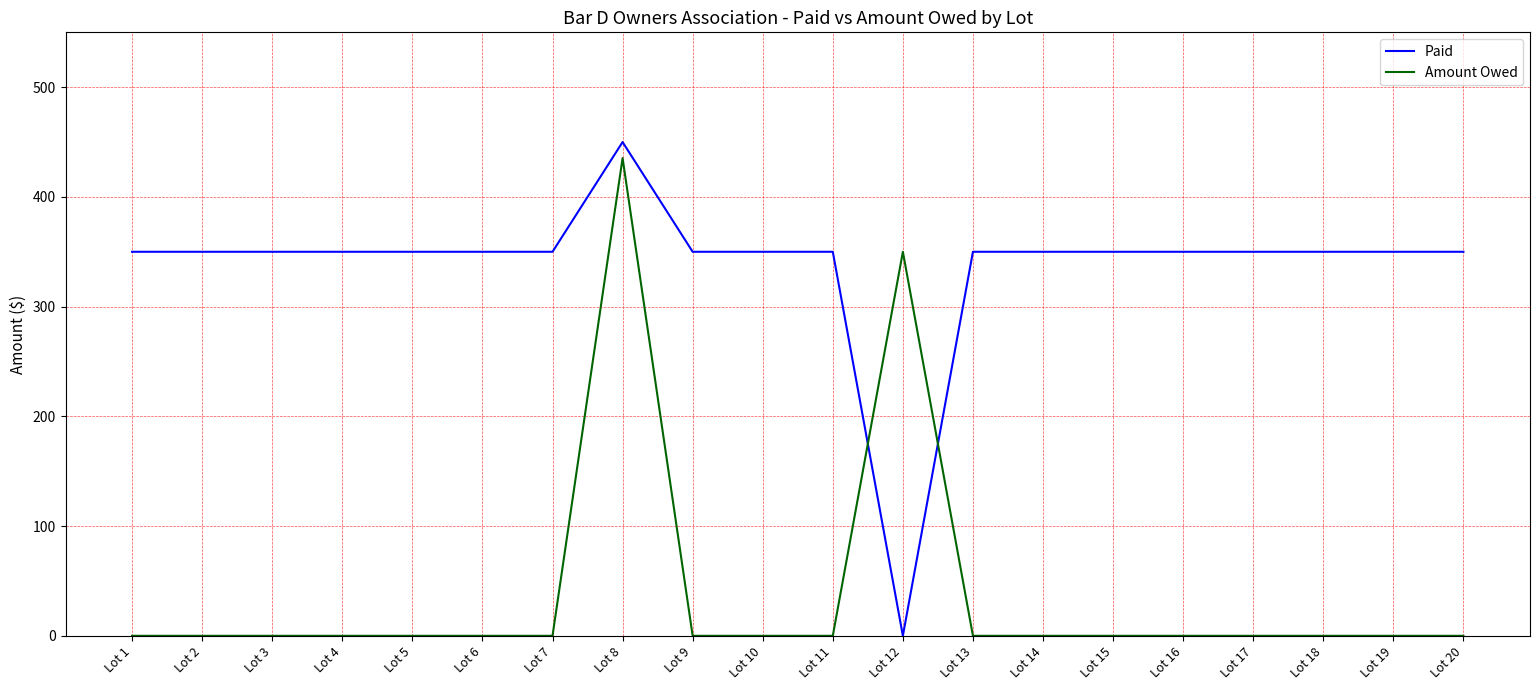

What are all the series names shown in the legend?

Paid, Amount Owed